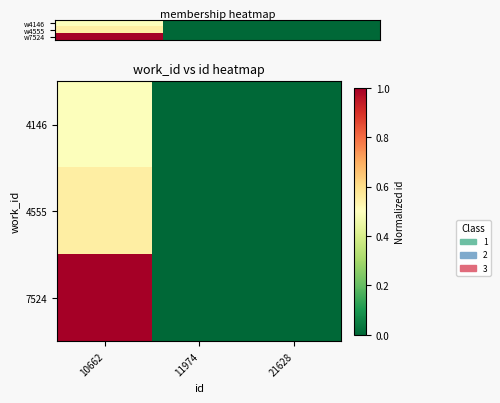

Which has a higher value, 11974 or 21628?

11974